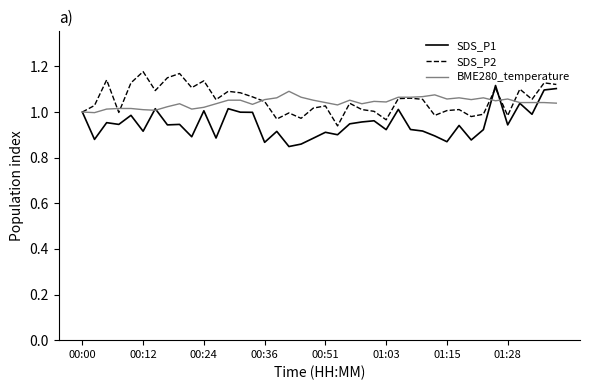

Does the chart display data point markers on the line(s)?

No